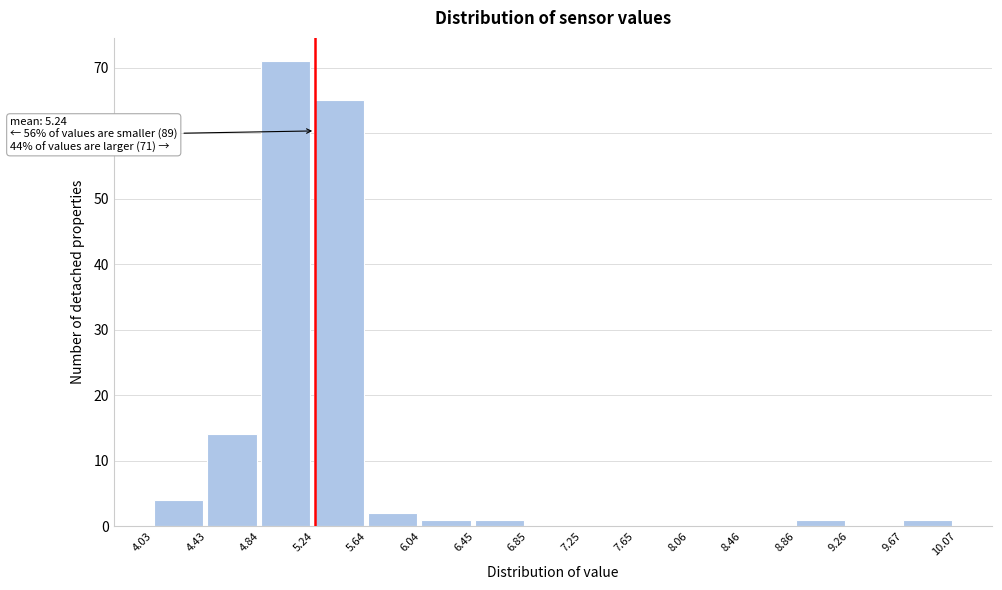

Over which range of the x-axis is the bar tallest?

4.84 to 5.24